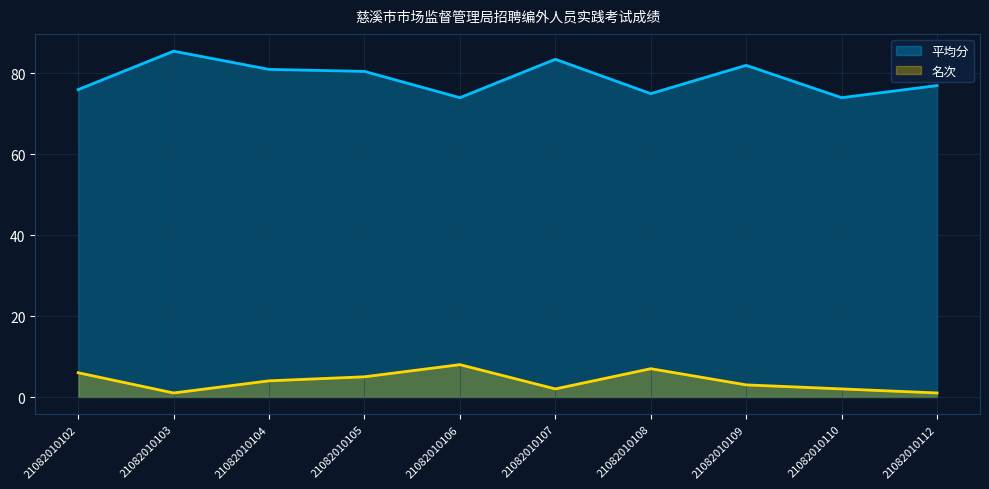

How many data points does each series have?

10